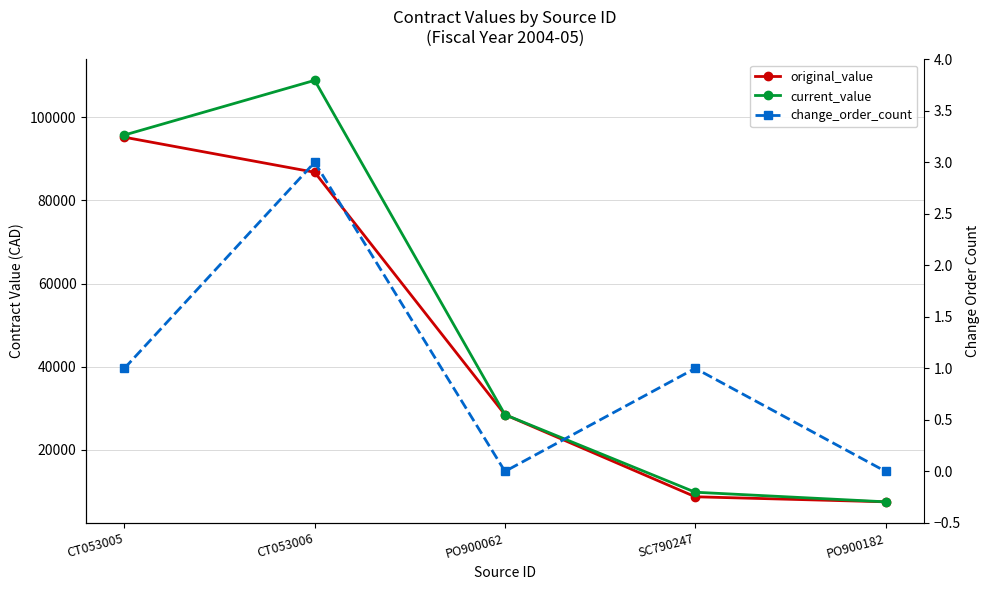

What is the difference between the maximum and minimum values in the original_value series?

87713.6